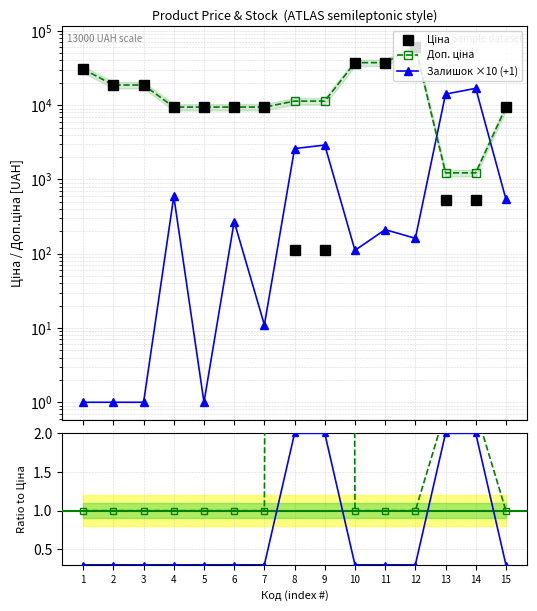

Reading left to right, what are all the values shown in this chart?

Ціна: 30512.3	18671.5	18671.5	9416.9	9416.9	9416.9	9416.9	113.3	113.3	37343.0	37343.0	61024.7	535.4	535.4	9416.9
Доп. ціна: 30512.3	18671.5	18671.5	9416.9	9416.9	9416.9	9416.9	11334.0	11334.0	37343.0	37343.0	61024.7	1227.2	1227.2	9416.9
Залишок ×10 (+1): 1.0	1.0	1.0	591.0	1.0	271.0	11.0	2601.0	2901.0	111.0	211.0	161.0	14071.0	16851.0	541.0
Доп./Ціна: 1.0	1.0	1.0	1.0	1.0	1.0	1.0	100.0	100.0	1.0	1.0	1.0	2.3	2.3	1.0
Залишок norm: 0.3	0.3	0.3	0.3	0.3	0.3	0.3	2.0	2.0	0.3	0.3	0.3	2.0	2.0	0.3